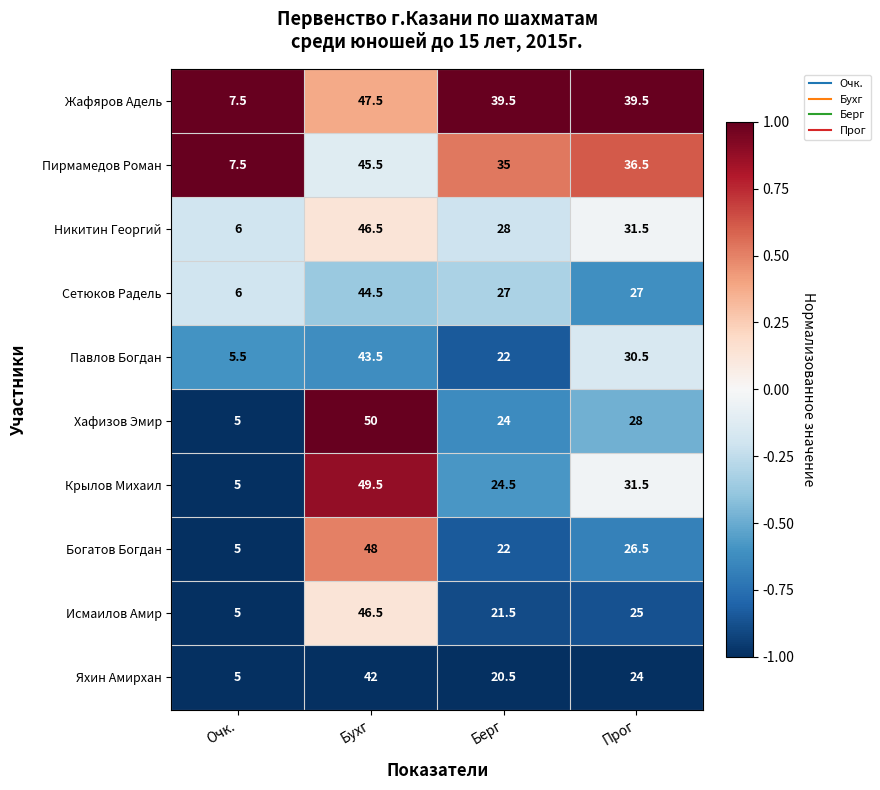

What is the approximate value of Жафяров Адель at Очк.?

7.5